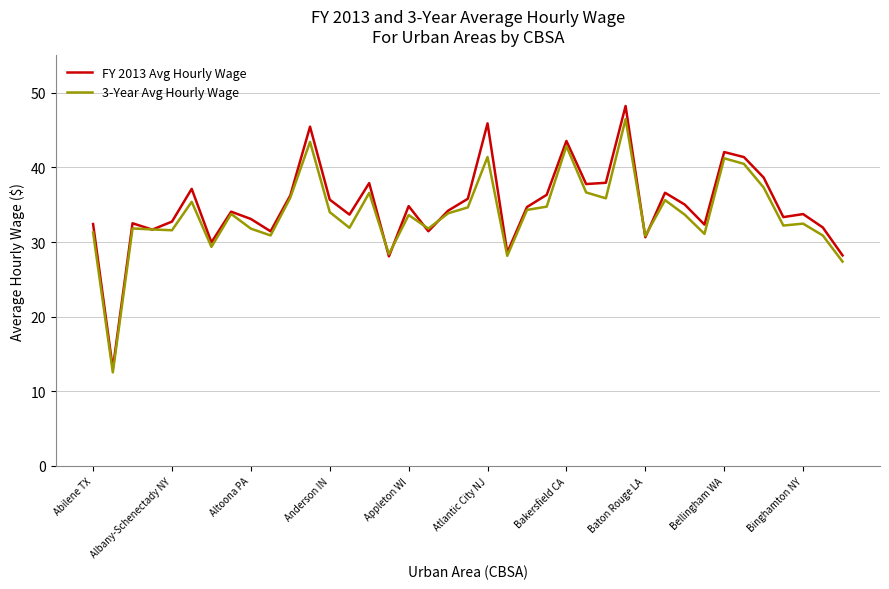

Which series has the largest range (max minus min)?

FY 2013 Avg Hourly Wage